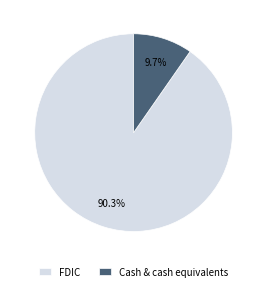

To the nearest percent, what is the average slice percentage?

50%